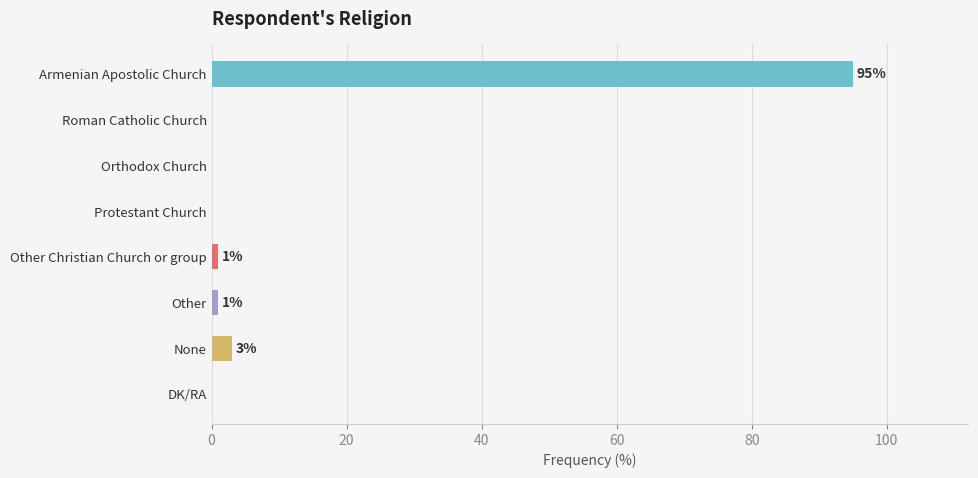

What is the sum of the values at Armenian Apostolic Church and None?

98